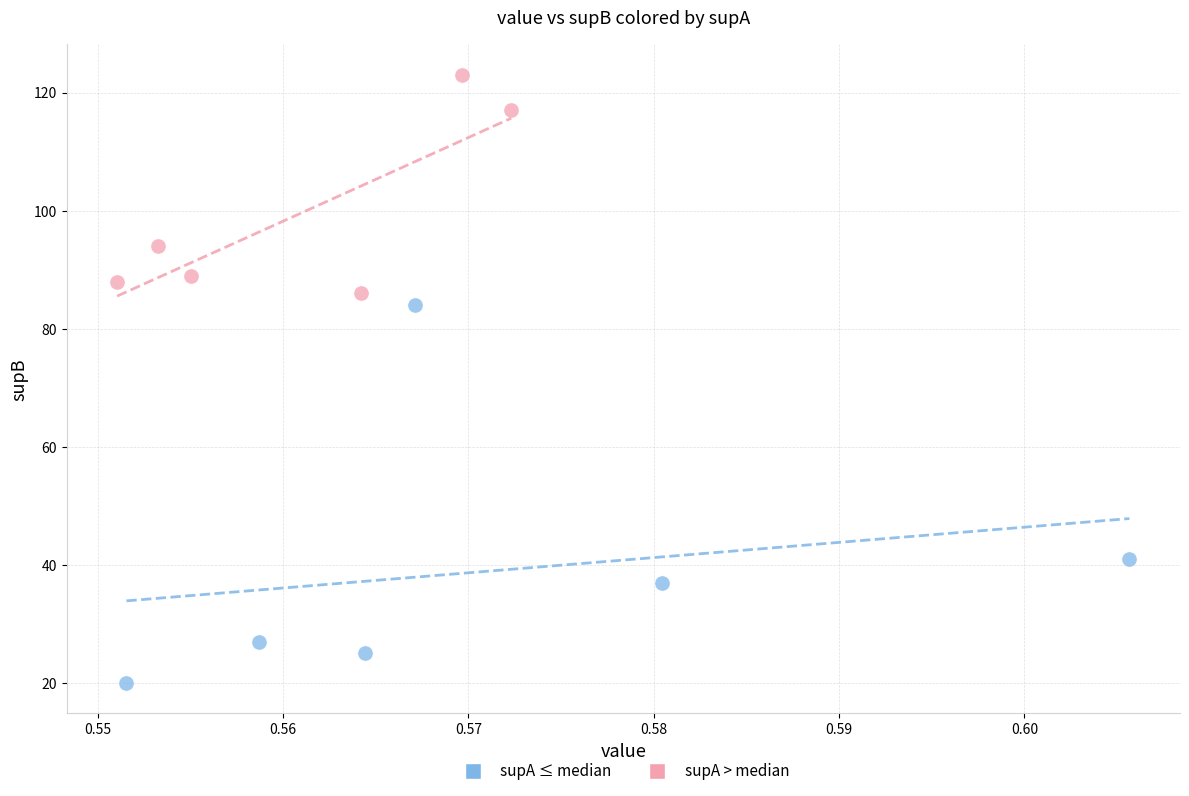

Which series has the widest spread of Y values?

supA ≤ median